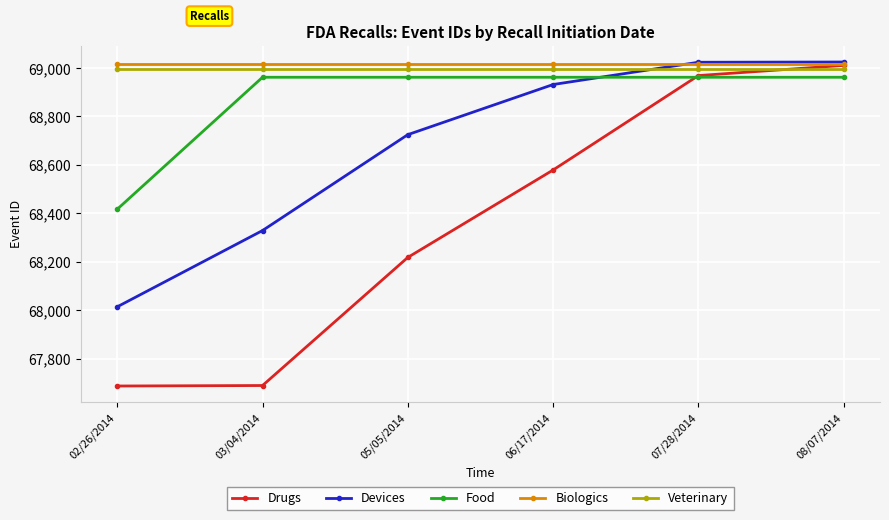

Which series changed the most between 02/26/2014 and 05/05/2014?

Devices